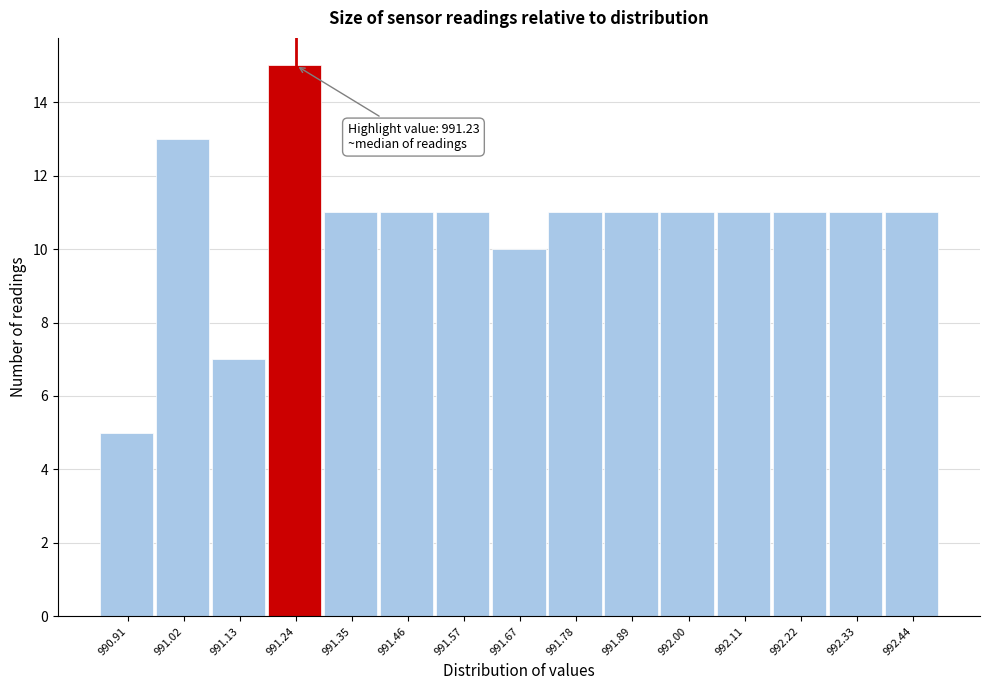

Over which range of the x-axis is the bar tallest?

991.18 to 991.30